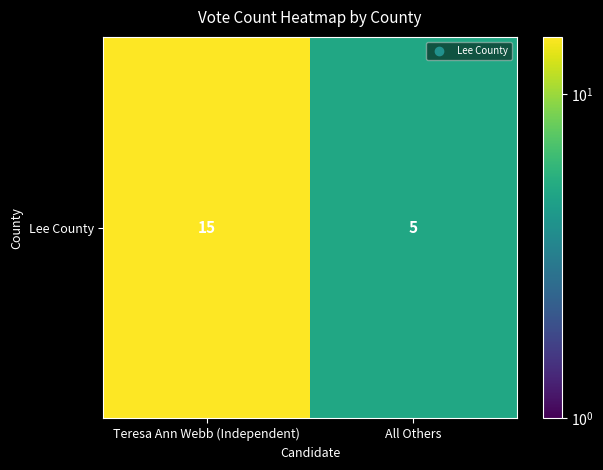

Reading right to left, extract all data points from this chart.

All Others=5	Teresa Ann Webb (Independent)=15